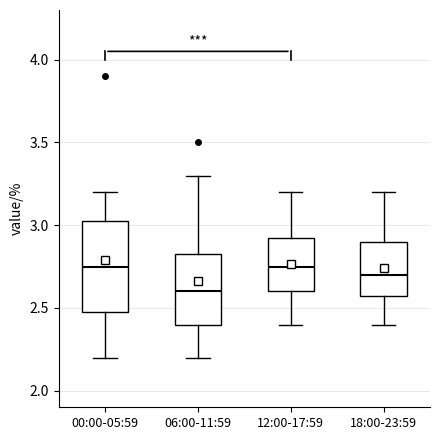

Reading left to right, read every box against the y-axis: the position of its median line, the range the box covers, and the ends of its whiskers. The values are not printed on the chart, so give them approximately, as read against the axis.

00:00-05:59: median 2.75, box 2.50 to 3.05, whiskers 2.20 to 3.20
06:00-11:59: median 2.60, box 2.40 to 2.85, whiskers 2.20 to 3.30
12:00-17:59: median 2.75, box 2.60 to 2.95, whiskers 2.40 to 3.20
18:00-23:59: median 2.70, box 2.60 to 2.90, whiskers 2.40 to 3.20